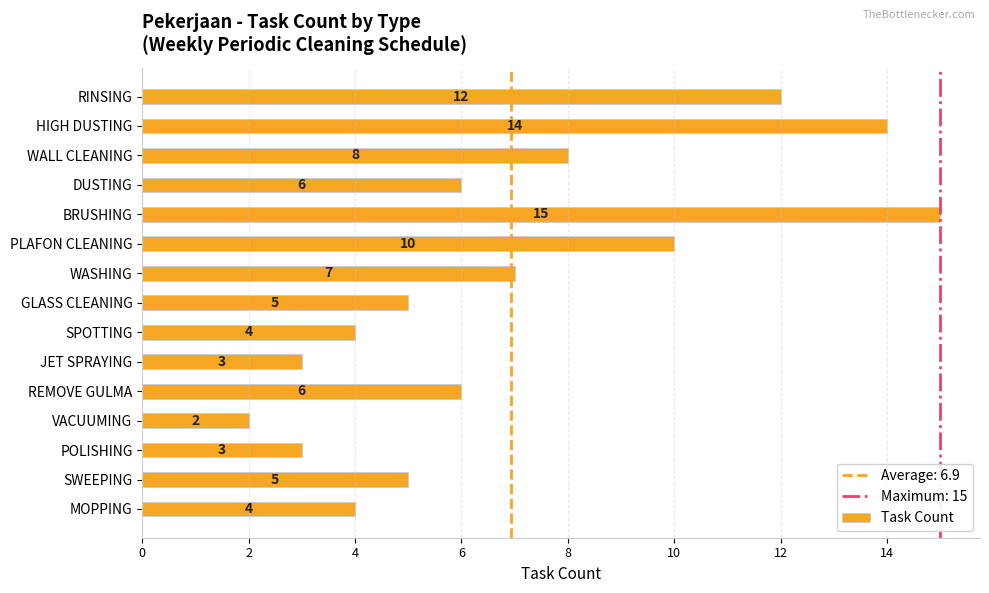

Count the number of categories in the chart.

15